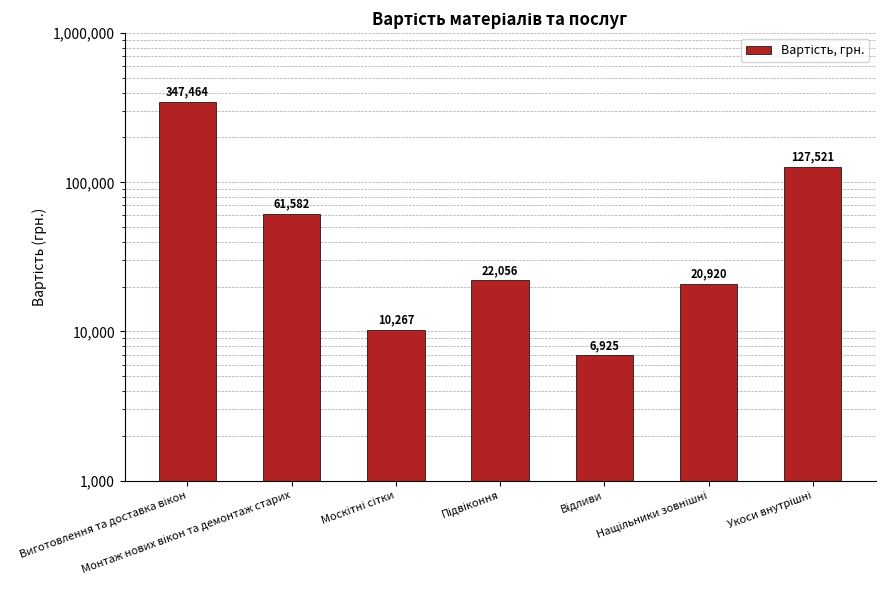

What position from the left is Нащільники зовнішні?

6